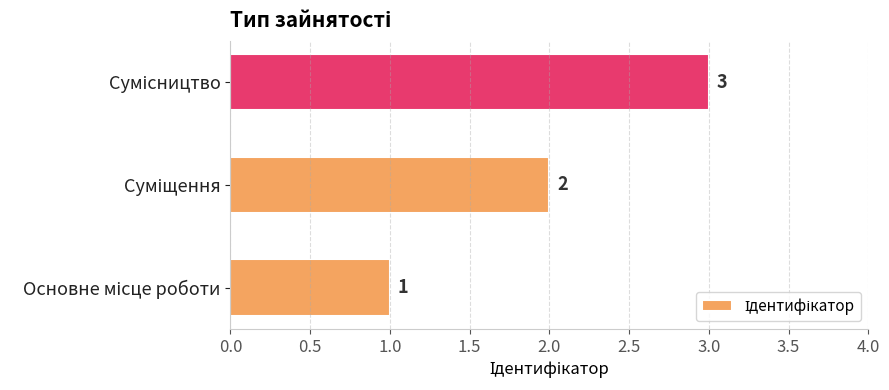

What is the maximum value shown in the chart?

3